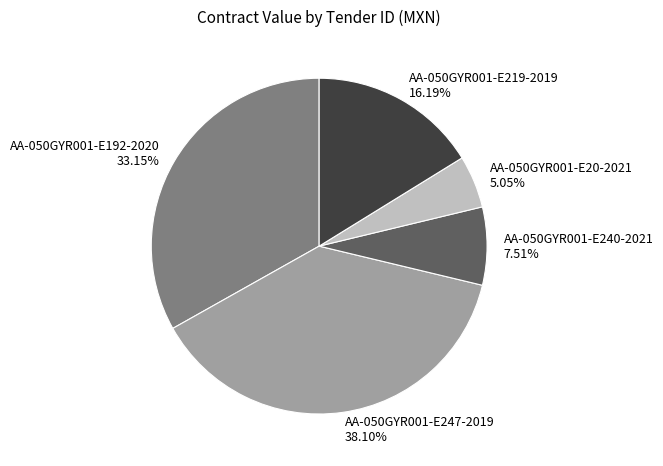

Rank the categories by value from highest to lowest.

AA-050GYR001-E247-2019, AA-050GYR001-E192-2020, AA-050GYR001-E219-2019, AA-050GYR001-E240-2021, AA-050GYR001-E20-2021